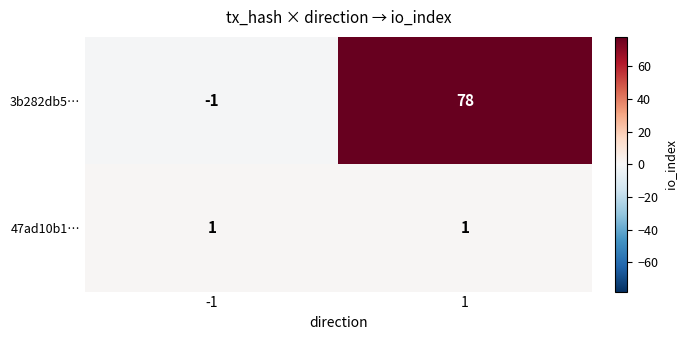

What is the maximum value shown in the chart?

78